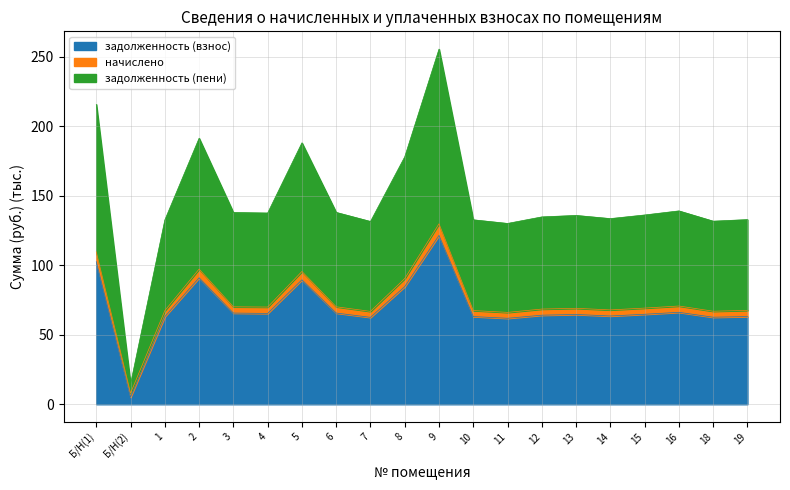

What is the total value across all series at 2?

191.5